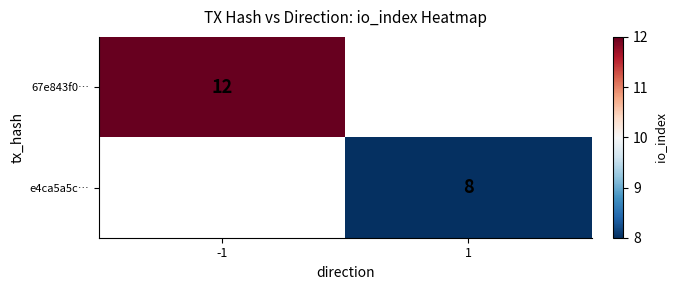

At how many categories does at least one series exceed 8?

1